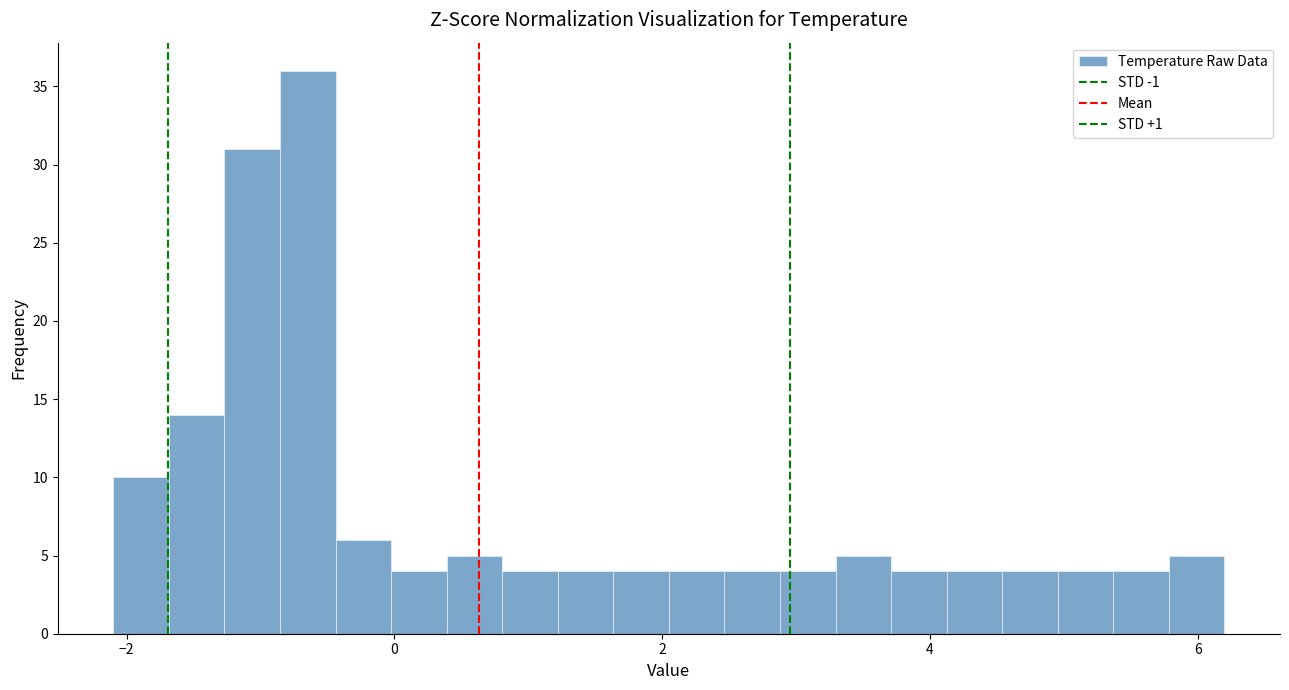

Read against the x-axis, roughly where is the centre of the tallest bar?

-0.6